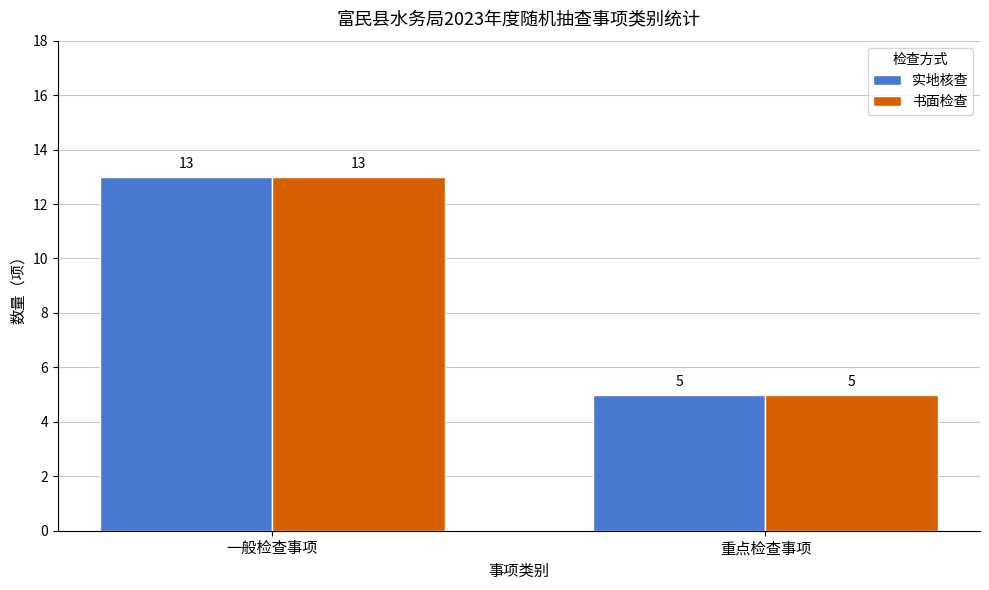

Reading left to right, extract all data points from this chart.

实地核查: 13	5
书面检查: 13	5